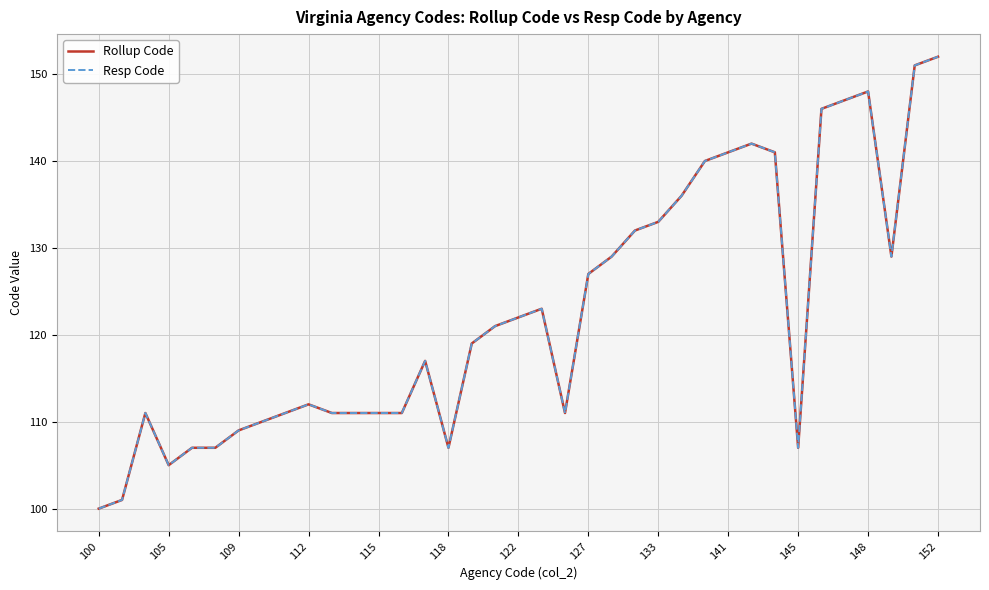

Does the chart have visible grid lines?

Yes